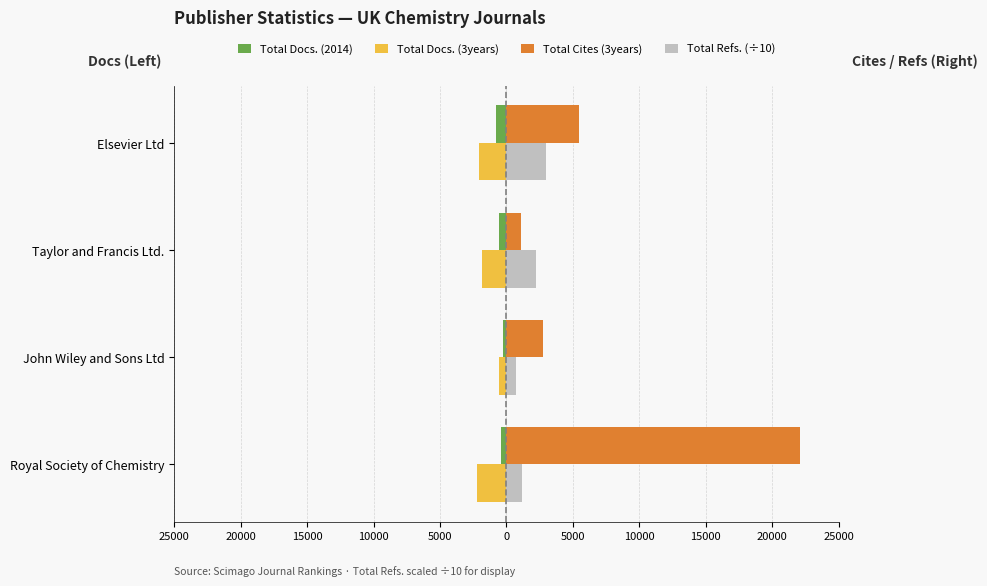

What are all the series names shown in the legend?

Total Docs. (2014), Total Docs. (3years), Total Cites (3years), Total Refs. (÷10)